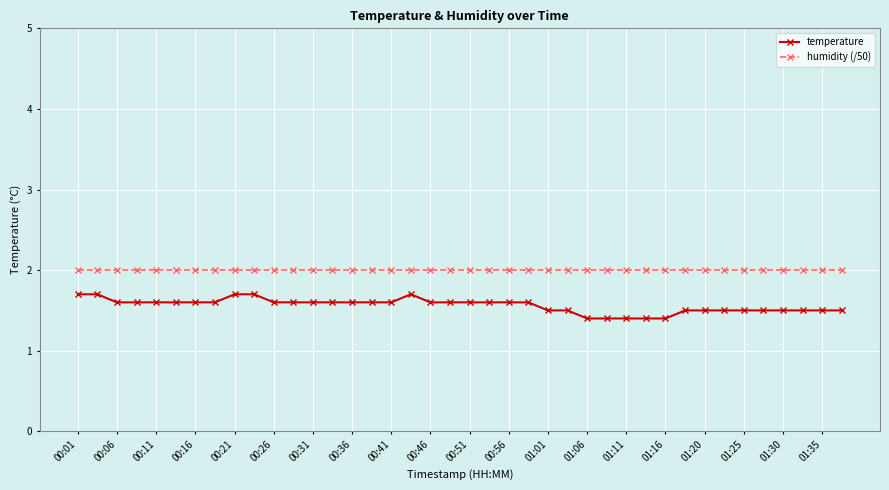

What is the value of the humidity (/50) point at the 30th from the left?

2.0